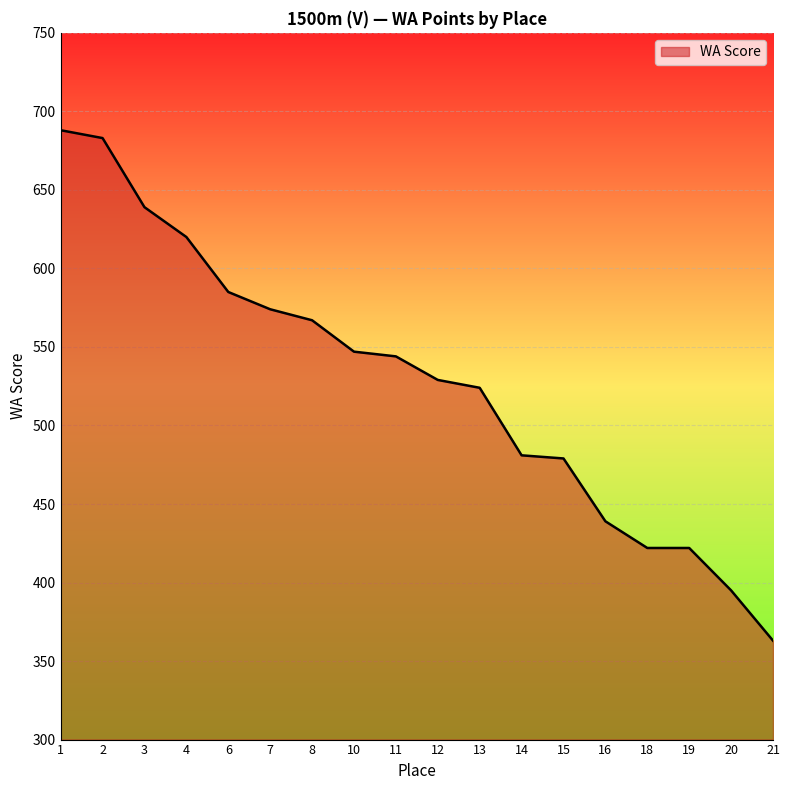

At which category does the chart reach its minimum across all series?

21